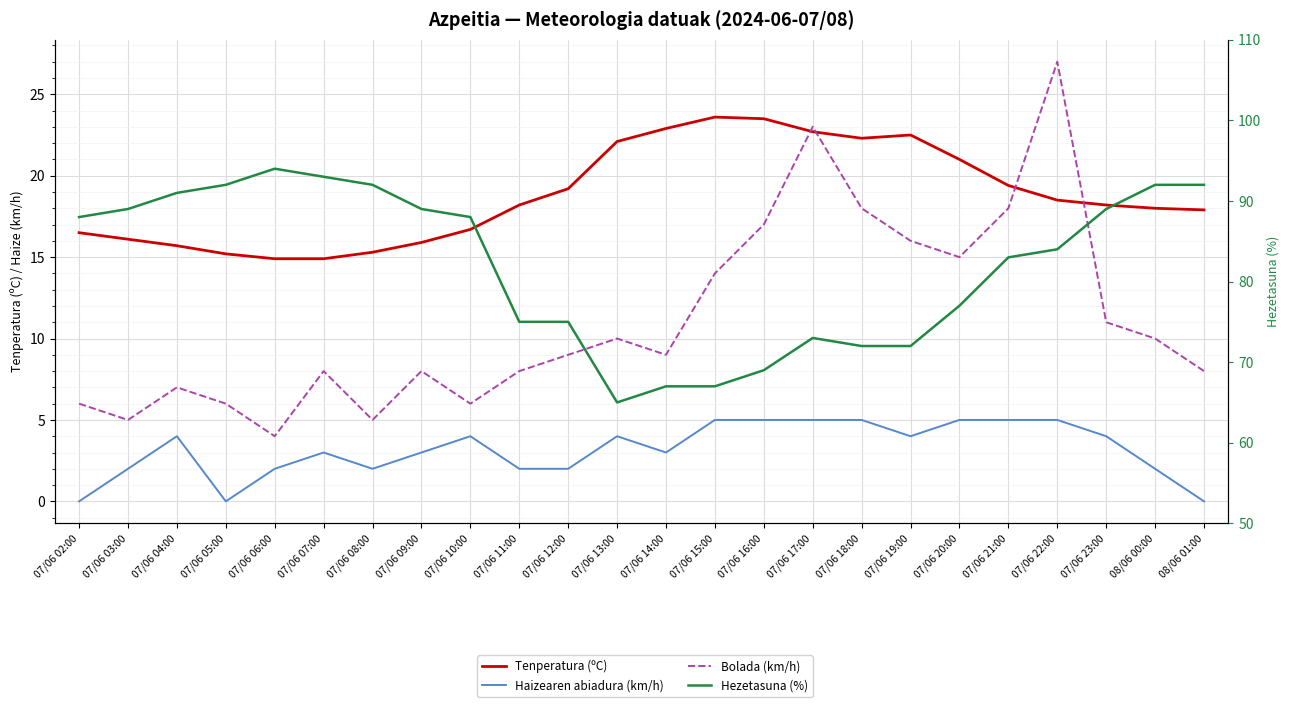

Which series has the largest range (max minus min)?

Hezetasuna (%)